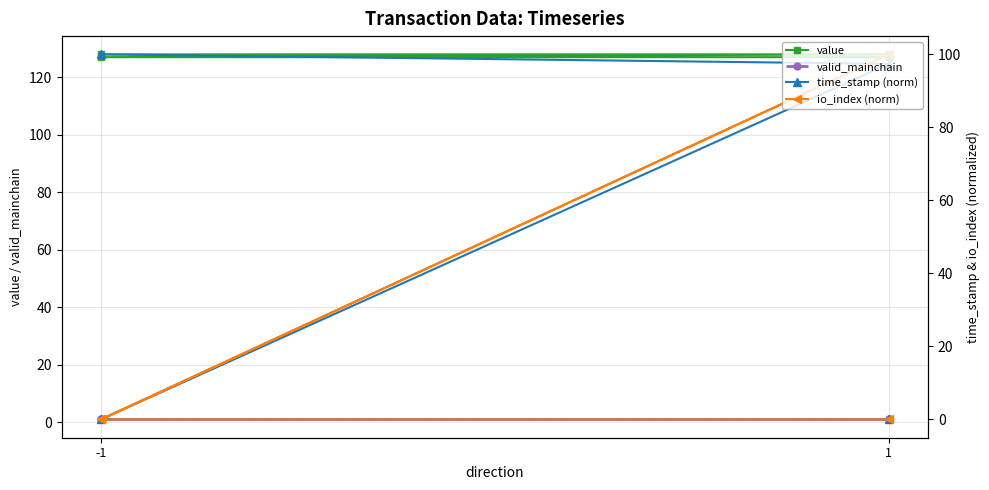

Does the chart have visible grid lines?

Yes